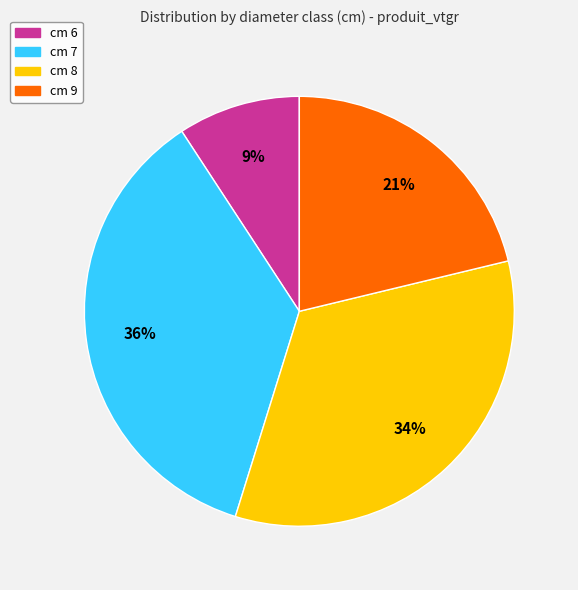

To the nearest percent, what percentage of the pie is cm 6?

9%